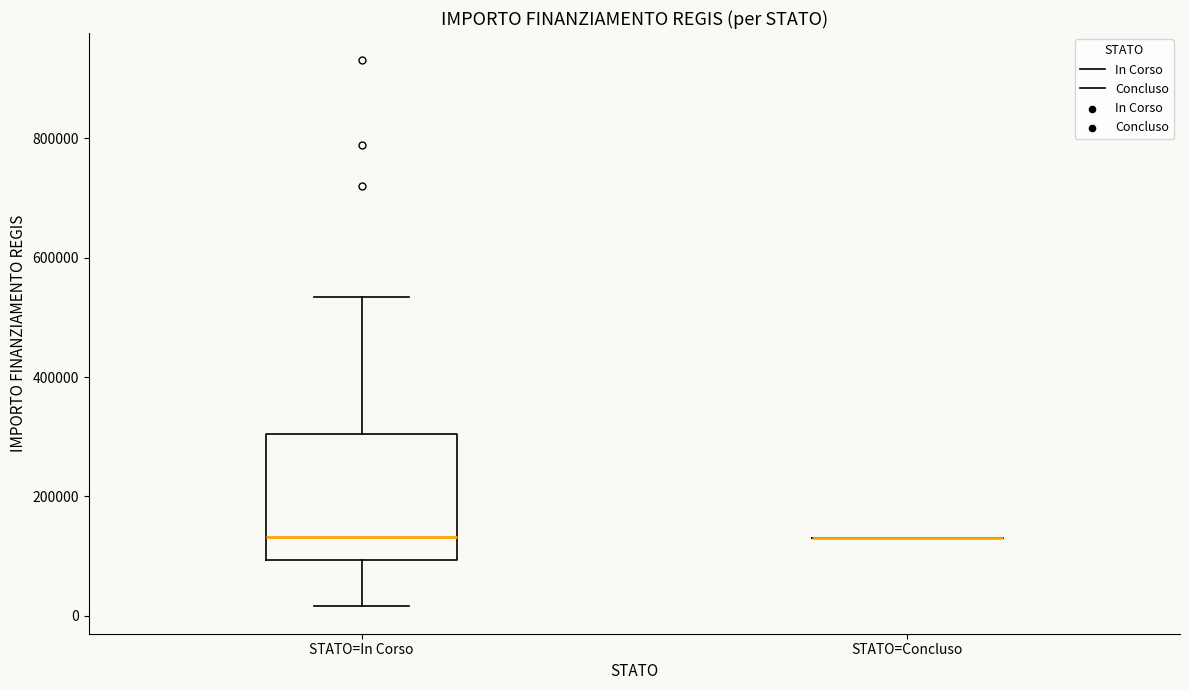

Reading left to right, read every box against the y-axis: the position of its median line, the range the box covers, and the ends of its whiskers. The values are not printed on the chart, so give them approximately, as read against the axis.

STATO=In Corso: median 140000, box 100000 to 300000, whiskers 20000 to 540000
STATO=Concluso: box collapsed to a line at 140000, whiskers 140000 to 140000